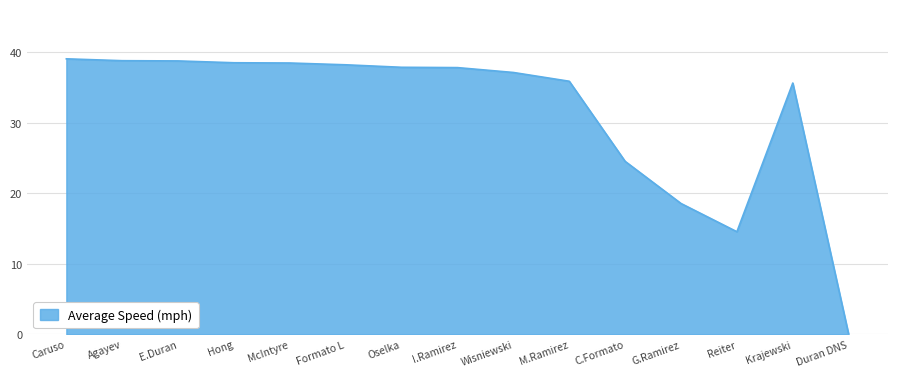

What position from the left is Wisniewski?

9